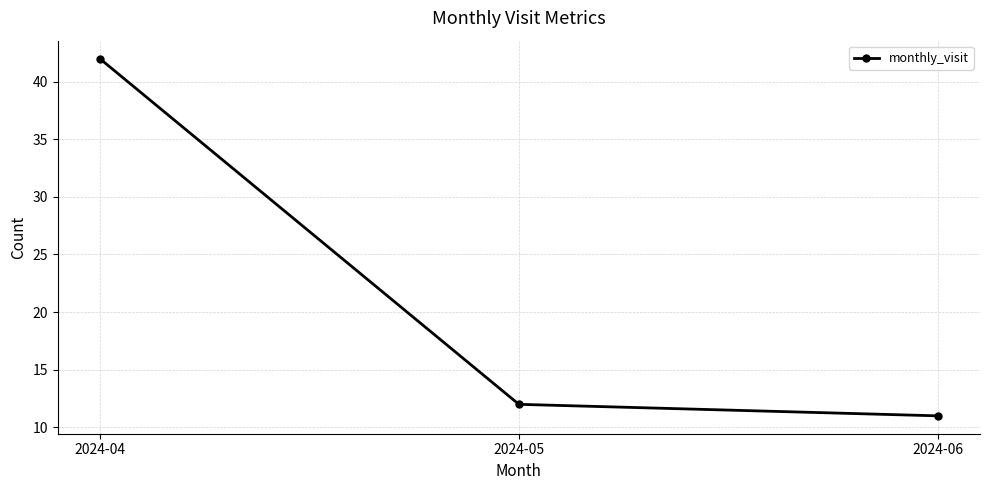

Reading right to left, list all the values displayed in this chart.

11	12	42